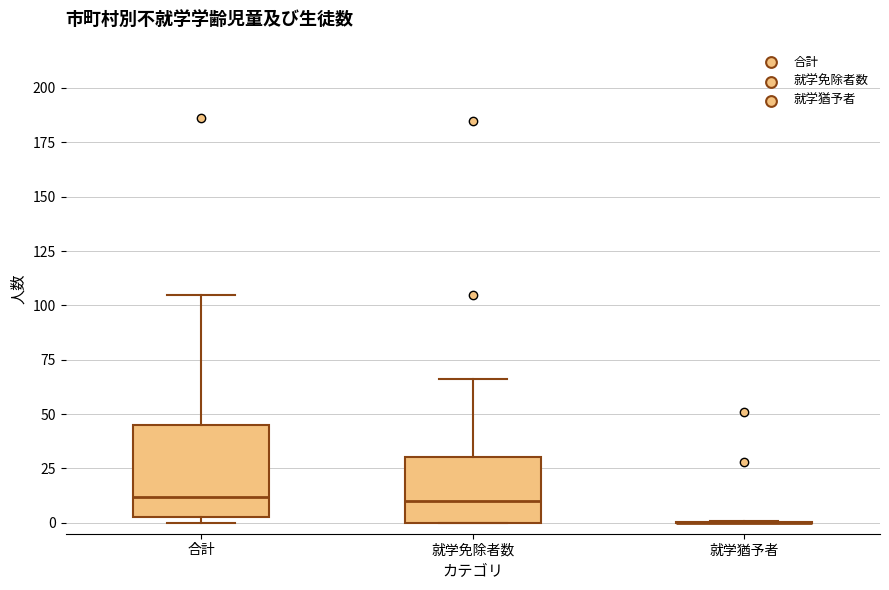

Where is the upper edge of the box for 就学免除者数 on the y-axis? The values are not printed on the chart, so give them approximately, as read against the axis.

30